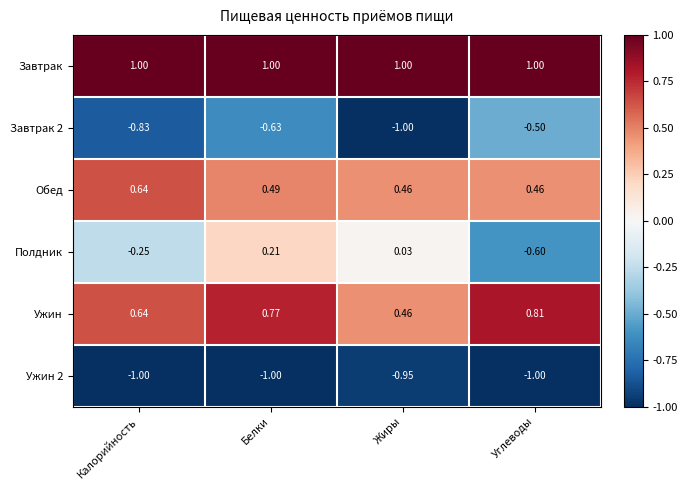

Which series has the widest spread of values?

Полдник